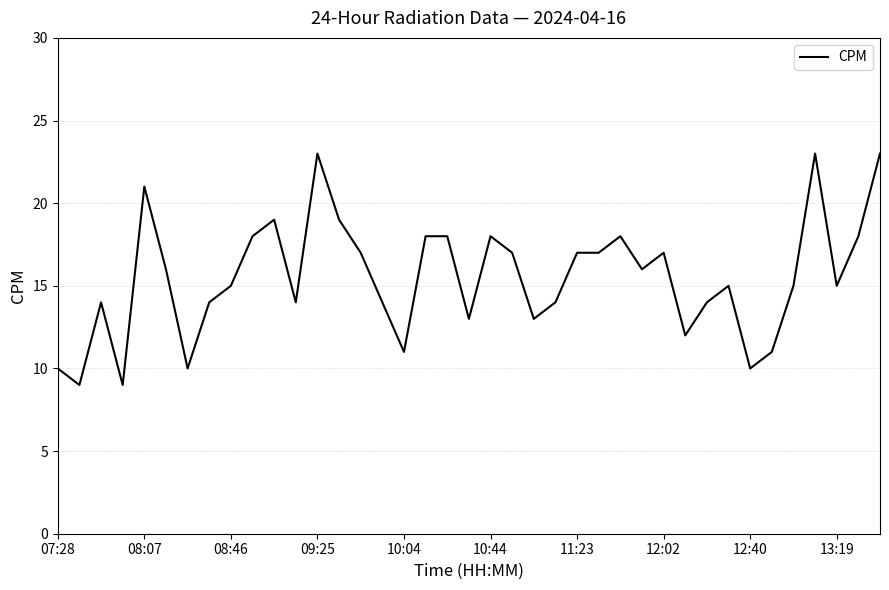

What is the maximum value shown in the chart?

23